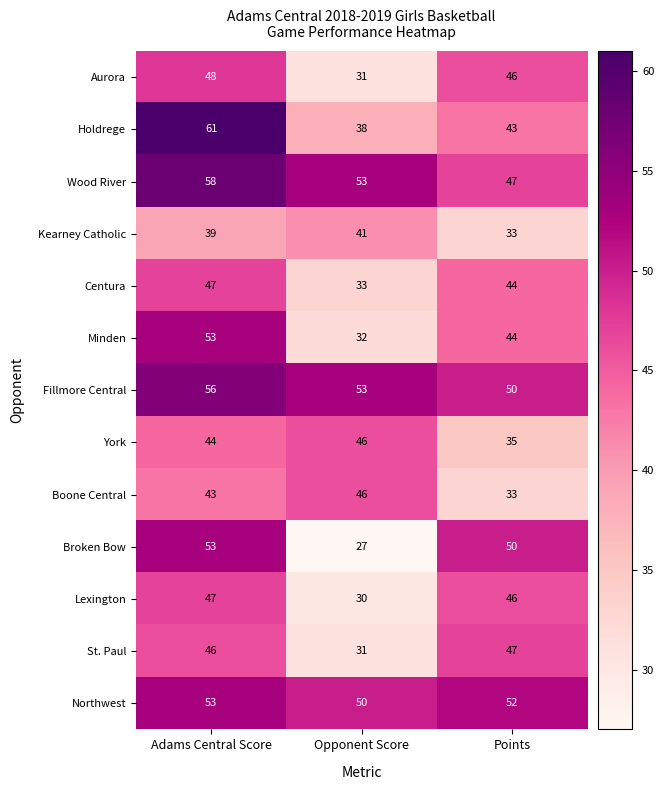

Read the St. Paul value at Opponent Score.

31